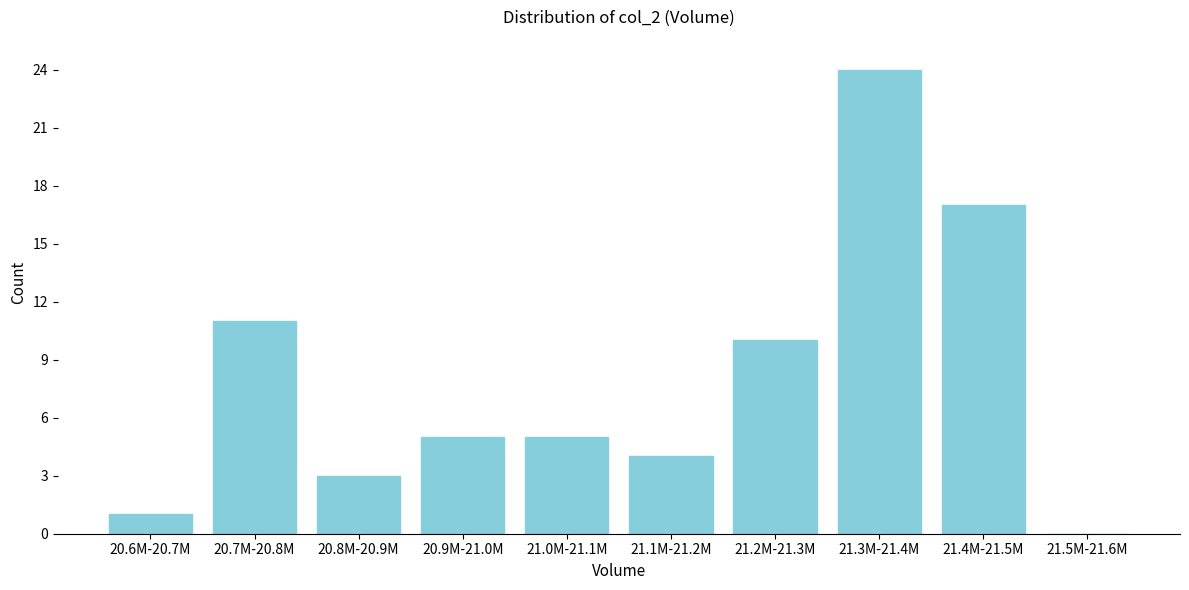

Reading right to left, list all the values displayed in this chart.

21.5M-21.6M=0	21.4M-21.5M=17	21.3M-21.4M=24	21.2M-21.3M=10	21.1M-21.2M=4	21.0M-21.1M=5	20.9M-21.0M=5	20.8M-20.9M=3	20.7M-20.8M=11	20.6M-20.7M=1